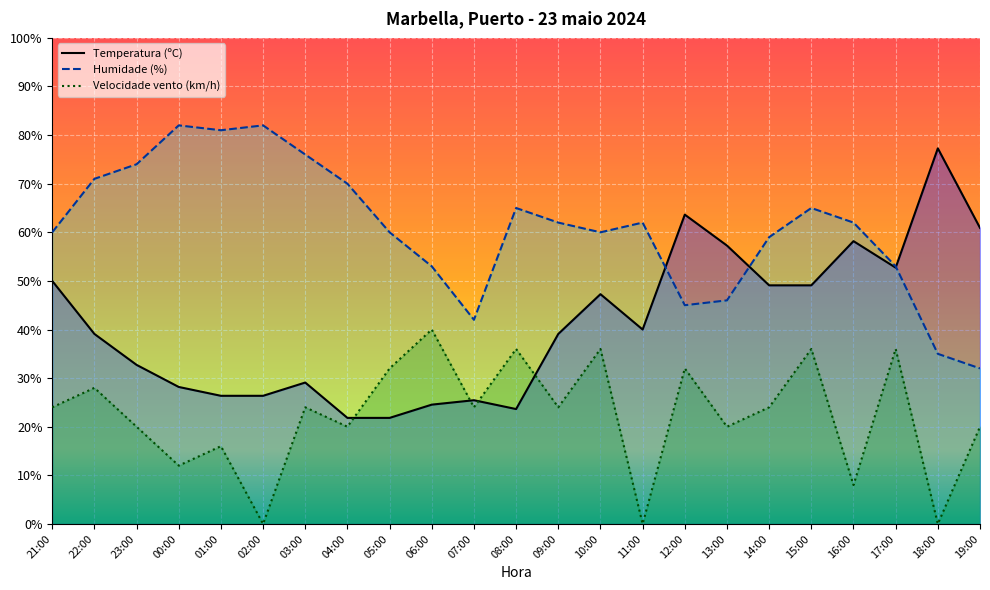

The Temperatura (ºC) series shows 38.4 at 02:00. True or false?

False